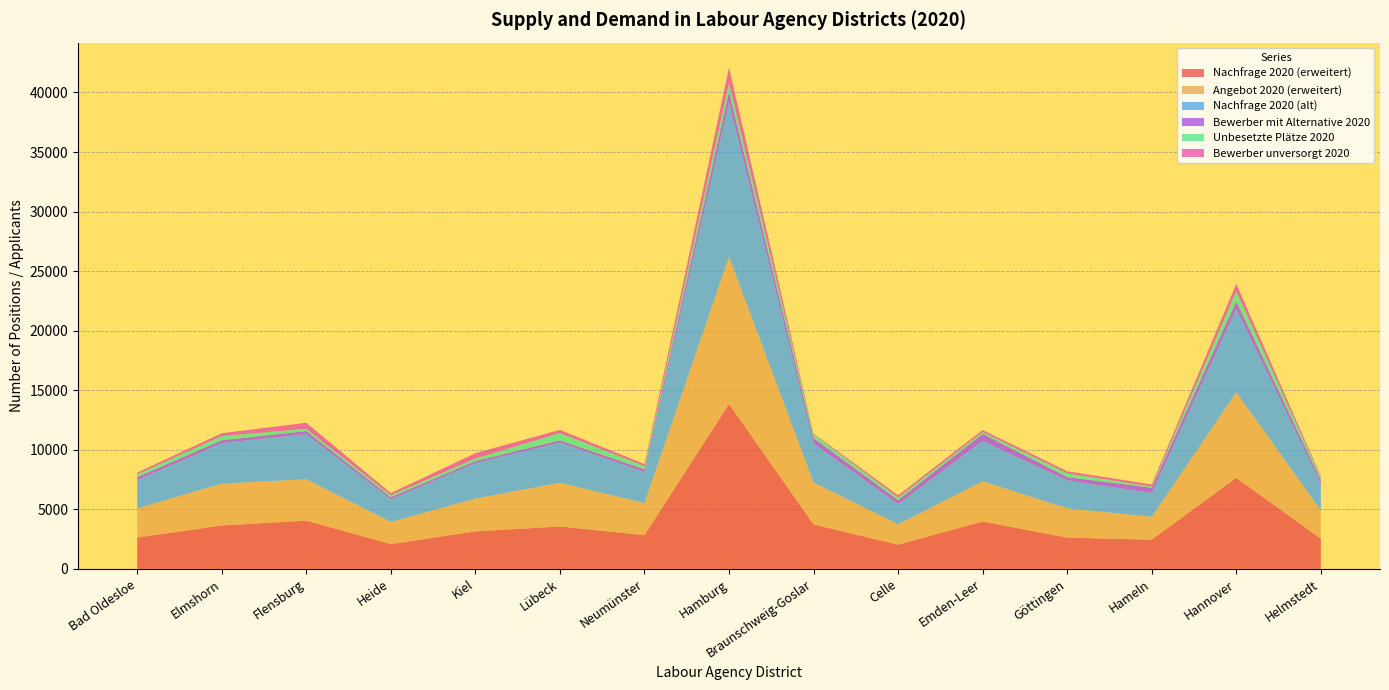

Reading right to left, list all the values displayed in this chart.

Nachfrage 2020 (alt): 2235	7008	2001	2343	3384	1695	3270	12966	2601	3363	2982	1896	3789	3405	2364
Bewerber unversorgt 2020: 93	639	177	186	162	189	60	1305	171	279	441	189	504	237	147
Angebot 2020 (erweitert): 2370	7188	1911	2463	3378	1713	3522	12375	2697	3678	2754	1860	3474	3516	2445
Nachfrage 2020 (erweitert): 2538	7644	2454	2622	3981	2031	3729	13842	2832	3558	3150	2079	4050	3642	2631
Unbesetzte Plätze 2020: 228	819	87	306	156	210	312	717	267	597	216	156	186	351	231
Bewerber mit Alternative 2020: 303	636	453	279	597	336	462	876	231	195	168	183	261	237	267